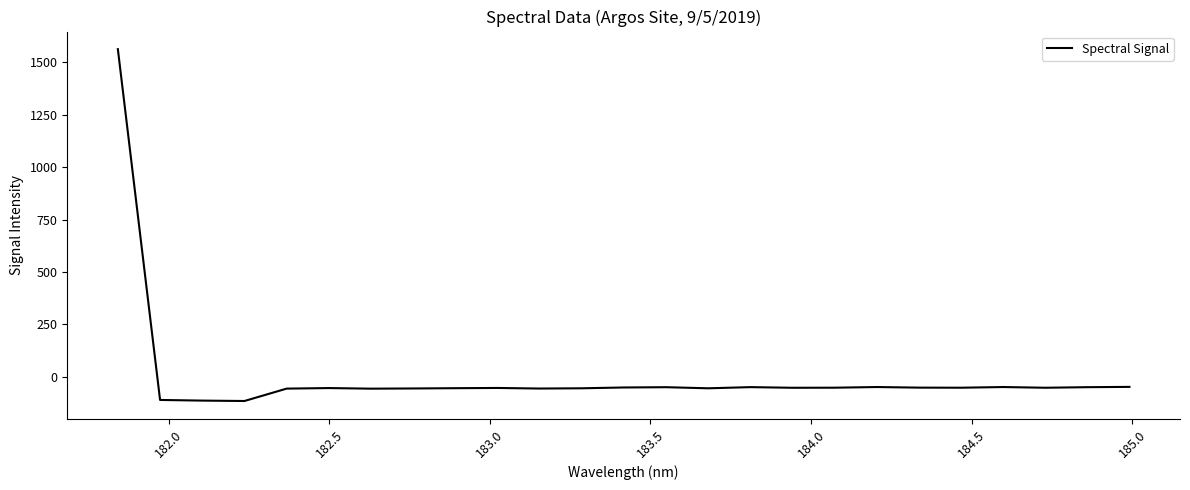

How many positive values are there?

1